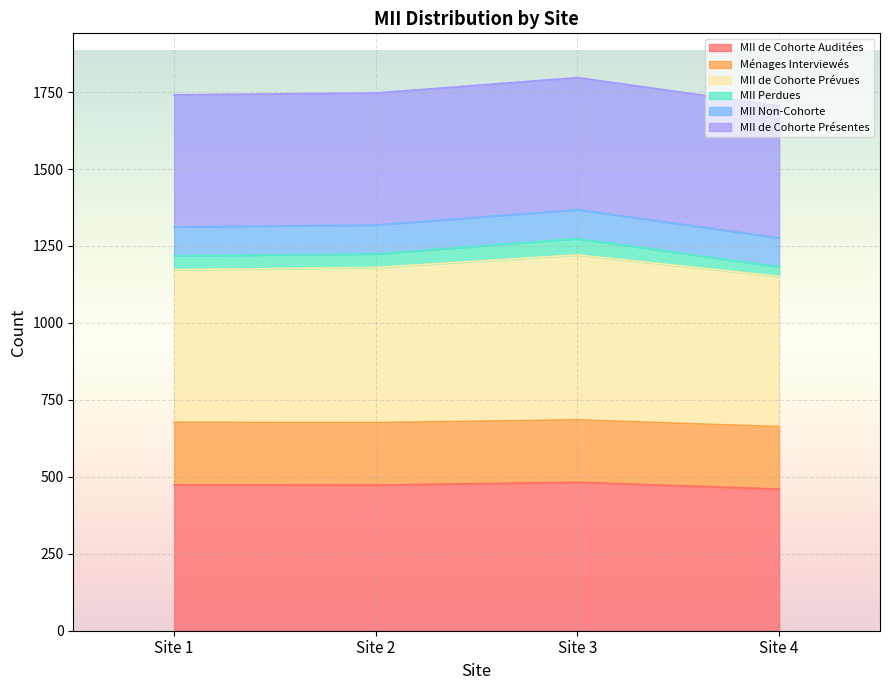

How many lines are shown in the chart?

6